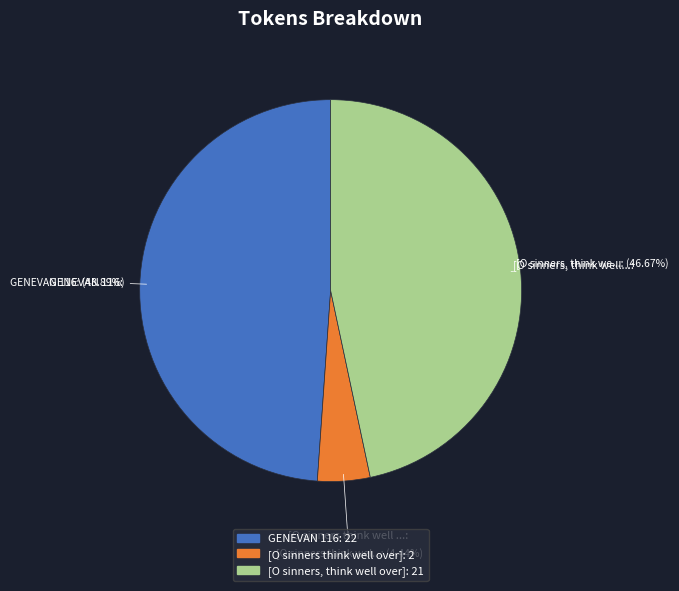

Is there any slice that represents more than half of the pie?

No